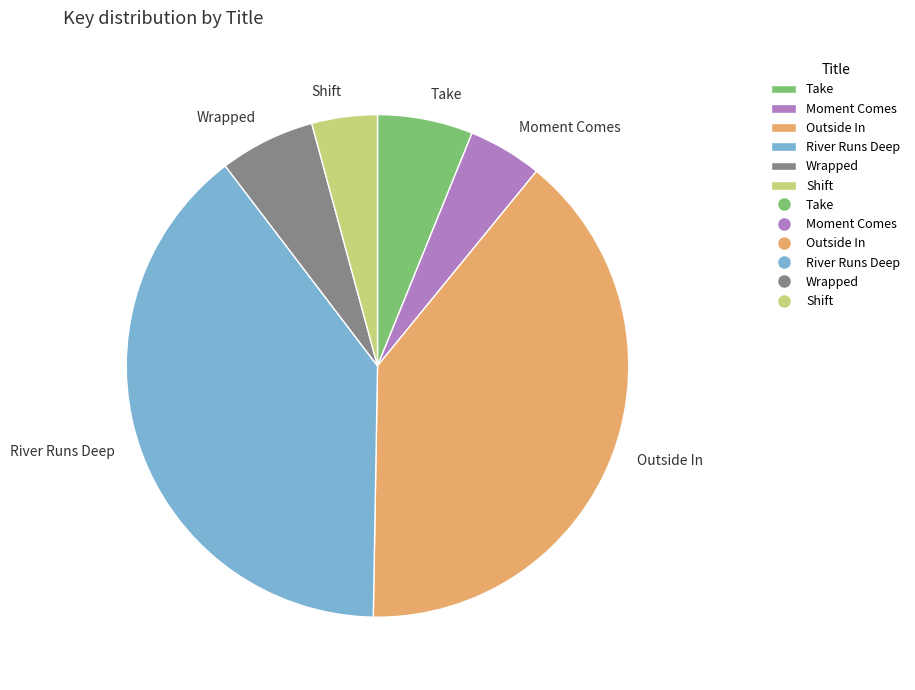

Is there any slice that represents more than half of the pie?

No